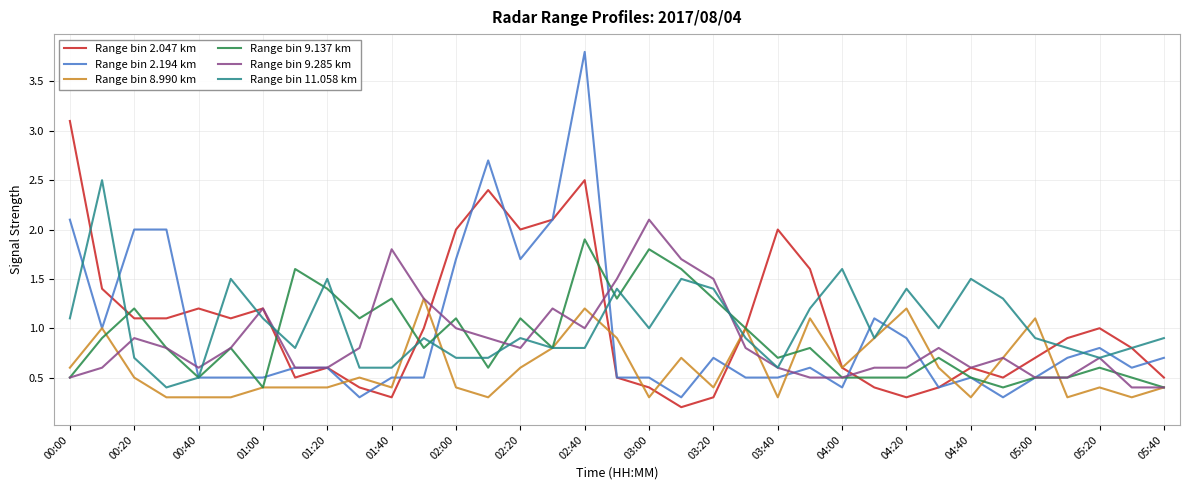

What is the sum of all Range bin 9.285 km values?

30.4